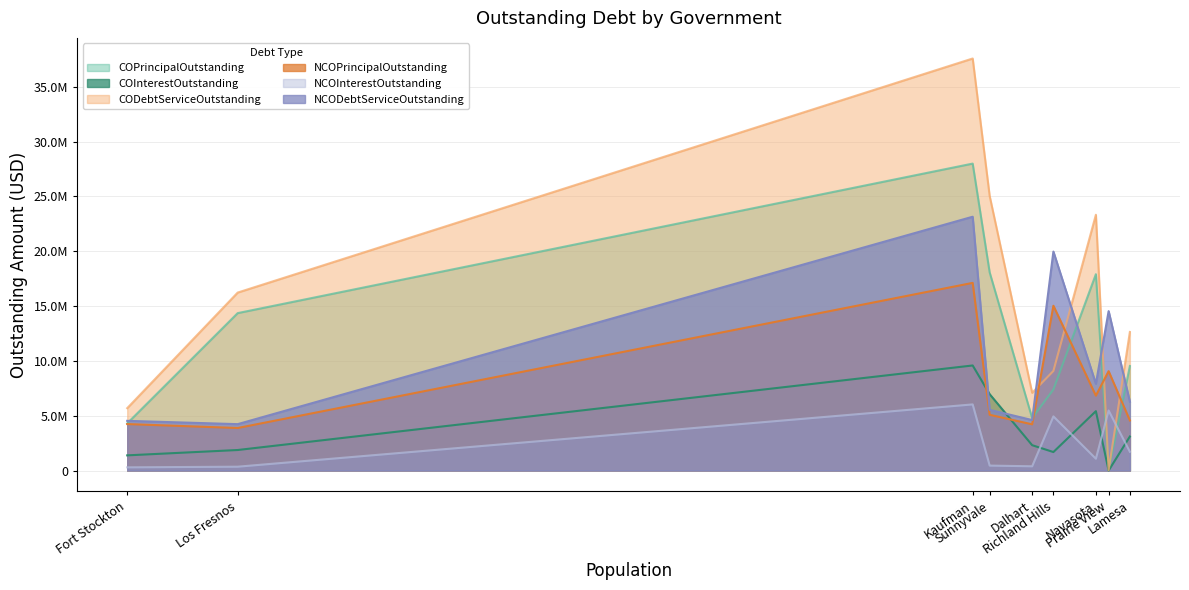

Is it true that COInterestOutstanding equals 1980049.9 at Fort Stockton?

False